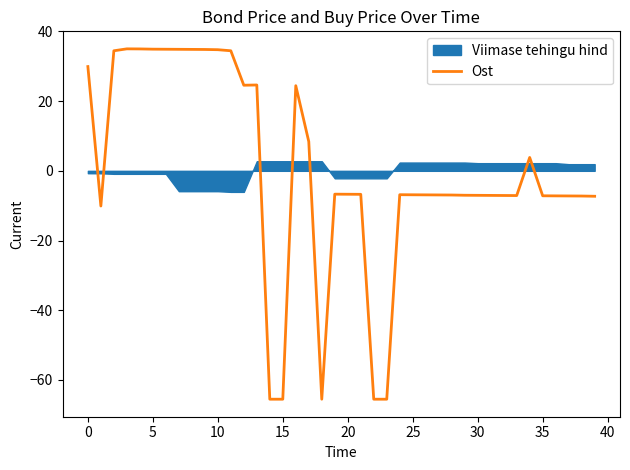

The value at 31 is -7.1. True or false?

True